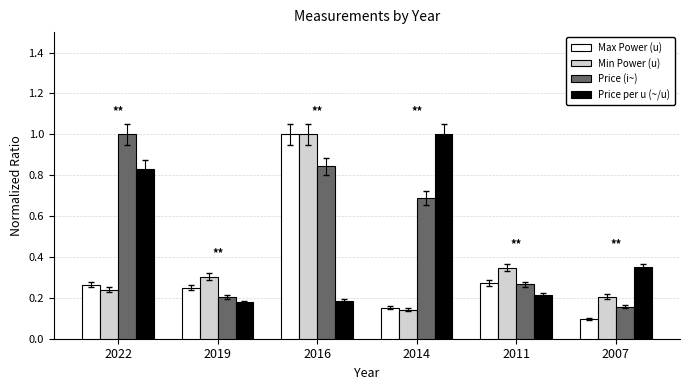

Which series has the widest spread of values?

Max Power (u)